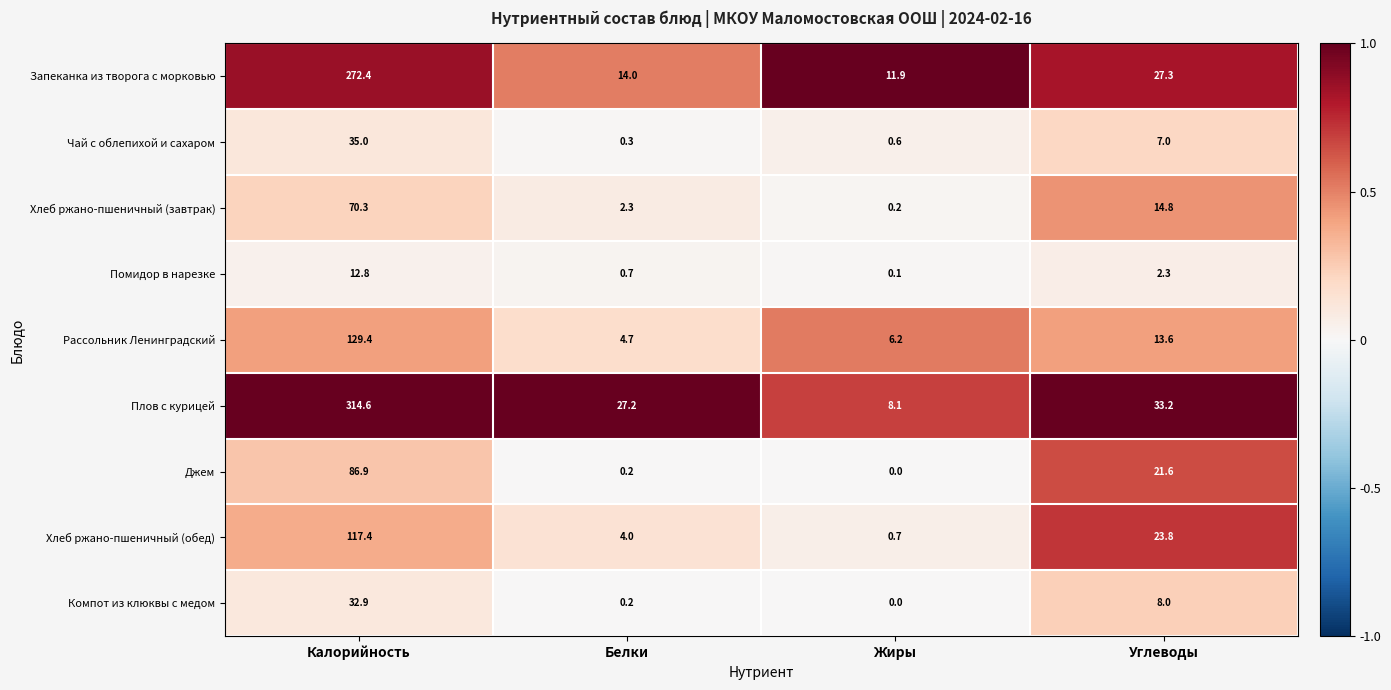

How many distinct data groups are displayed?

9